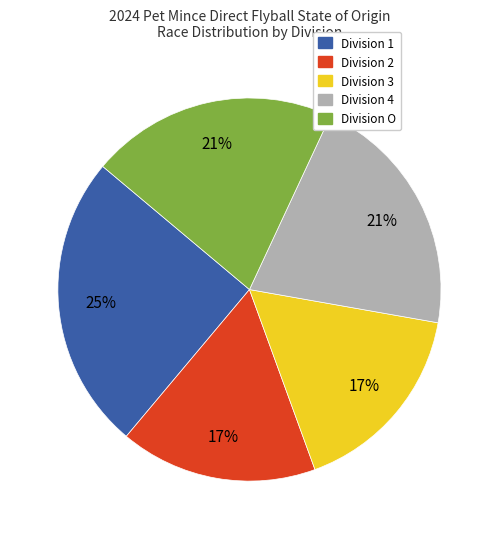

Between Division 2 and Division O, which is larger?

Division O